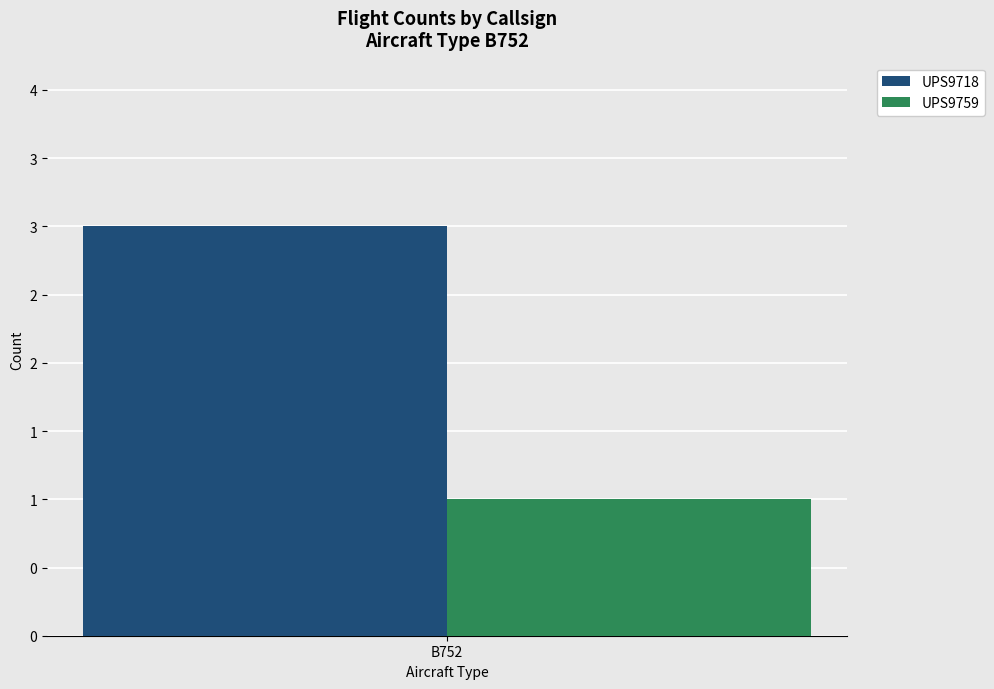

What are all the series names shown in the legend?

UPS9718, UPS9759